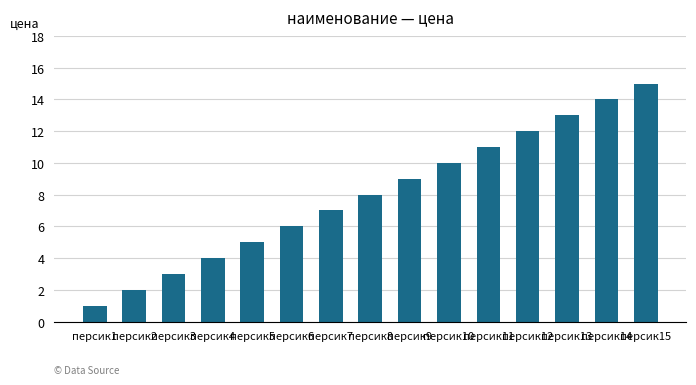

What is the value of the 2nd bar from the left?

2